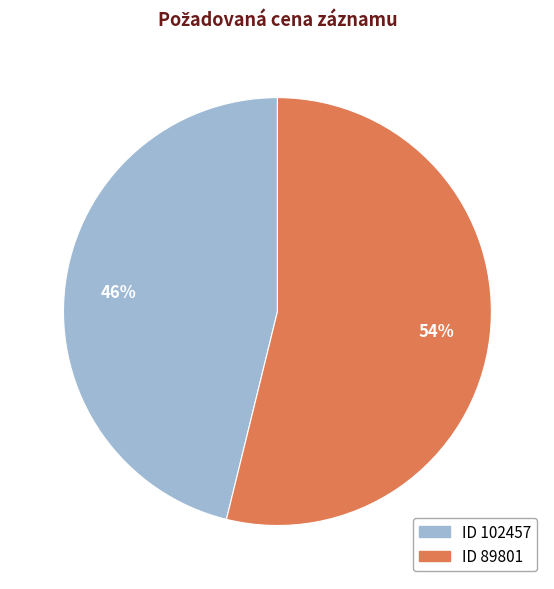

How many segments does this pie chart have?

2